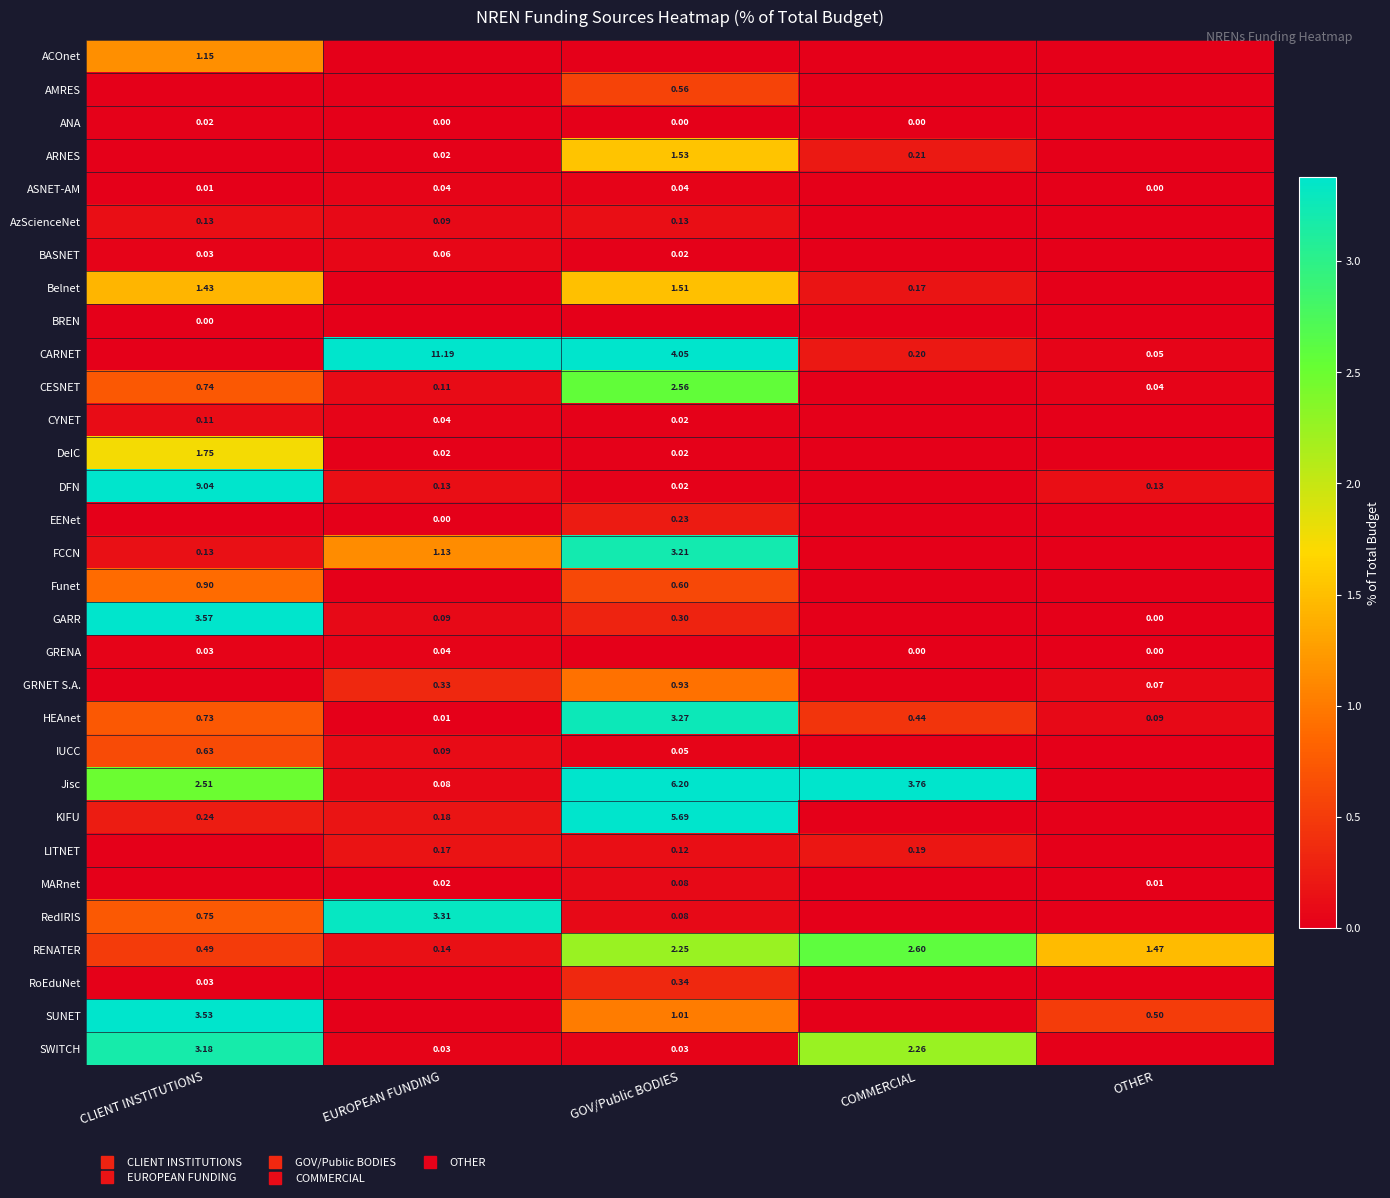

How many values in the RENATER series are below 1?

2